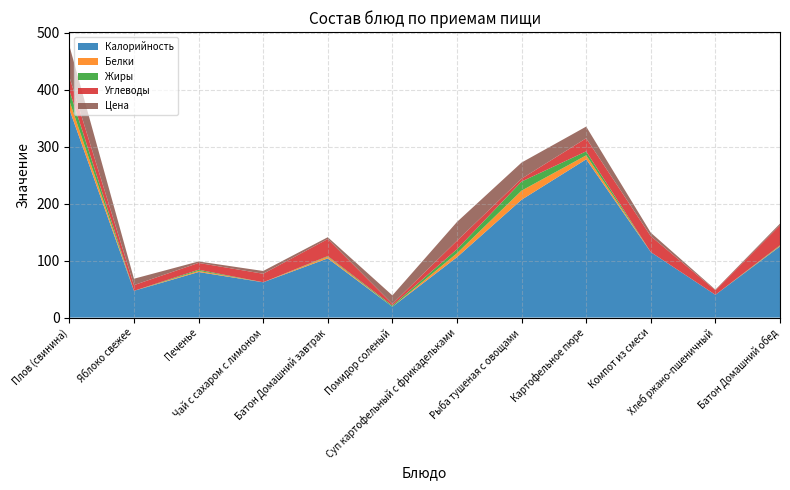

Reading left to right, what are all the values shown in this chart?

Калорийность: Плов (свинина)=366.0	Яблоко свежее=47.0	Печенье=80.0	Чай с сахаром с лимоном=62.0	Батон Домашний завтрак=104.0	Помидор соленый=19.0	Суп картофельный с фрикадельками=106.0	Рыба тушеная с овощами=207.0	Картофельное пюре=278.0	Компот из смеси=115.0	Хлеб ржано-пшеничный=40.0	Батон Домашний обед=125.0
Белки: Плов (свинина)=15.0	Яблоко свежее=0.0	Печенье=2.0	Чай с сахаром с лимоном=0.0	Батон Домашний завтрак=3.0	Помидор соленый=0.0	Суп картофельный с фрикадельками=7.0	Рыба тушеная с овощами=16.0	Картофельное пюре=7.0	Компот из смеси=0.0	Хлеб ржано-пшеничный=0.0	Батон Домашний обед=1.0
Жиры: Плов (свинина)=18.0	Яблоко свежее=0.0	Печенье=2.0	Чай с сахаром с лимоном=0.0	Батон Домашний завтрак=1.0	Помидор соленый=2.0	Суп картофельный с фрикадельками=7.0	Рыба тушеная с овощами=16.0	Картофельное пюре=7.0	Компот из смеси=0.0	Хлеб ржано-пшеничный=0.0	Батон Домашний обед=1.0
Углеводы: Плов (свинина)=24.0	Яблоко свежее=10.0	Печенье=12.0	Чай с сахаром с лимоном=15.0	Батон Домашний завтрак=30.0	Помидор соленый=3.0	Суп картофельный с фрикадельками=15.0	Рыба тушеная с овощами=5.0	Картофельное пюре=23.0	Компот из смеси=28.0	Хлеб ржано-пшеничный=8.0	Батон Домашний обед=35.0
Цена: Плов (свинина)=54.7	Яблоко свежее=11.2	Печенье=2.6	Чай с сахаром с лимоном=4.8	Батон Домашний завтрак=3.1	Помидор соленый=14.9	Суп картофельный с фрикадельками=33.0	Рыба тушеная с овощами=28.3	Картофельное пюре=20.5	Компот из смеси=6.1	Хлеб ржано-пшеничный=1.1	Батон Домашний обед=3.1